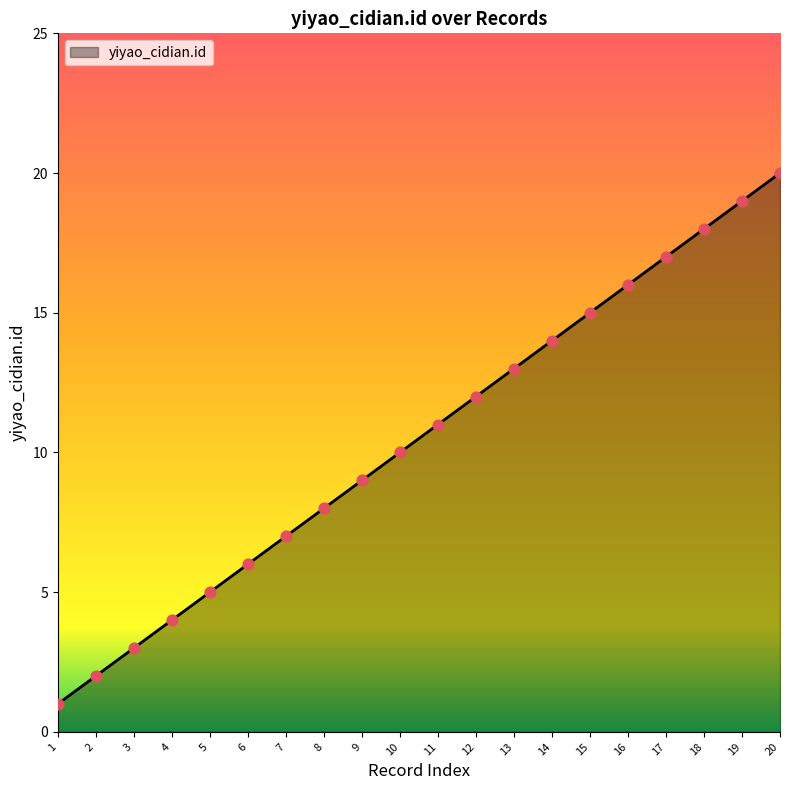

Approximately how many times larger is the value at 9 compared to 16?

0.6